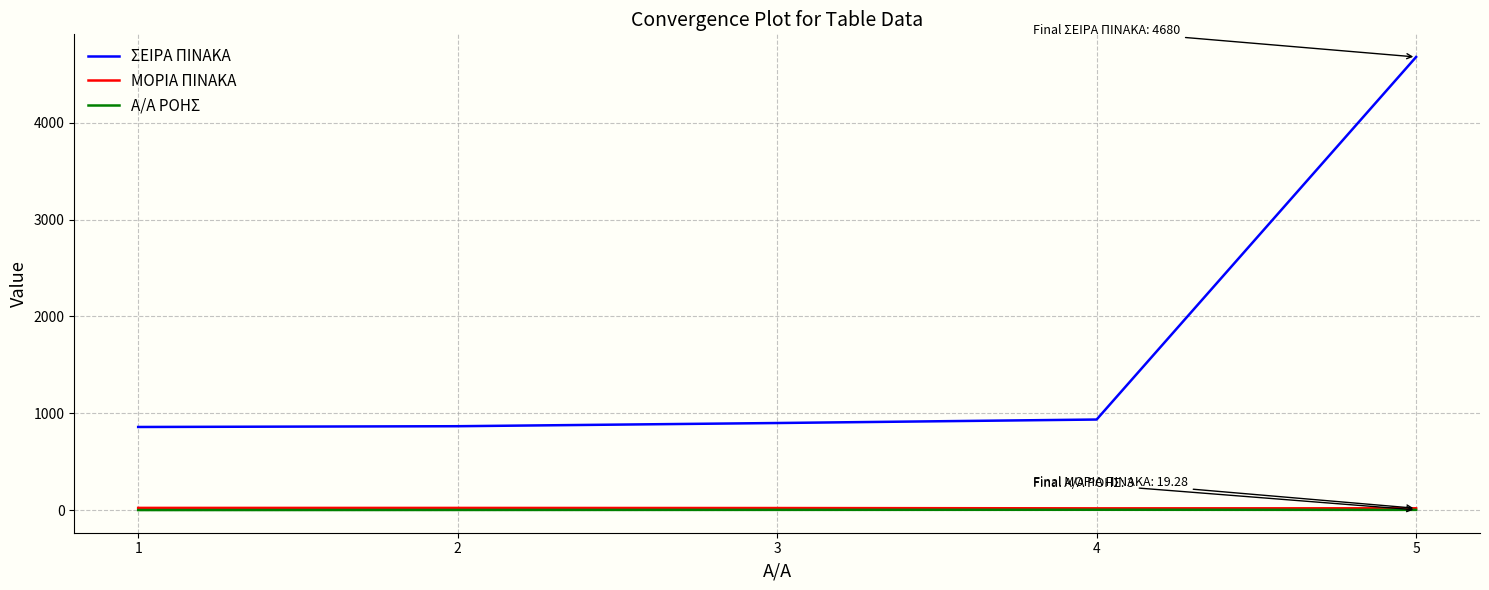

What is the highest value of the ΣΕΙΡΑ ΠΙΝΑΚΑ series?

4680.0